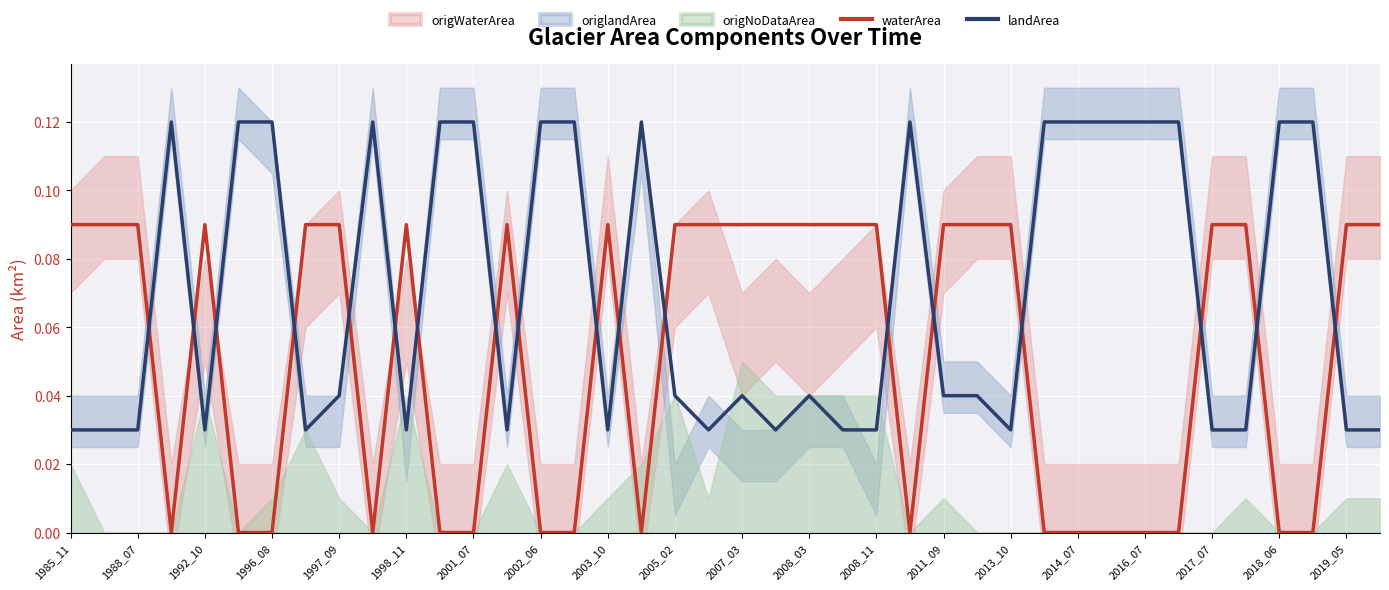

Which series ends up on top after the final intersection of landArea and waterArea?

waterArea